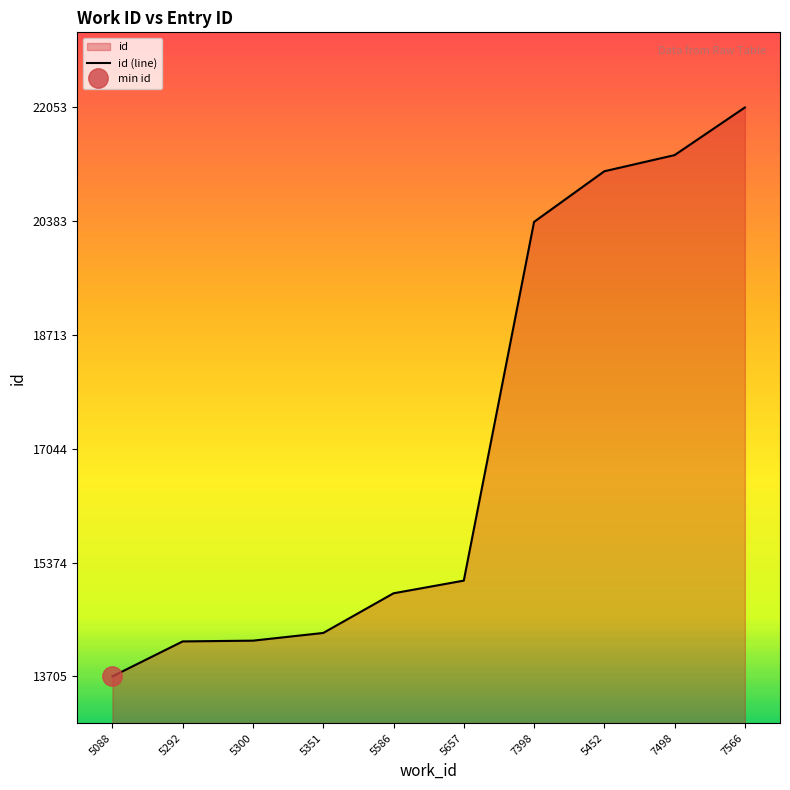

Which category has the lowest value across all series?

5088